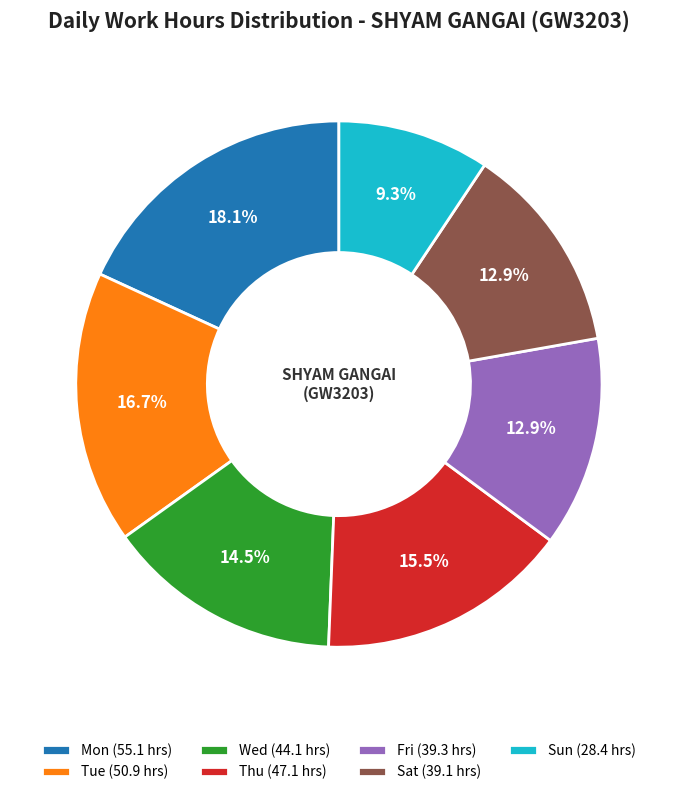

What percentage is NOT represented by Fri (39.3 hrs)?

87.1%